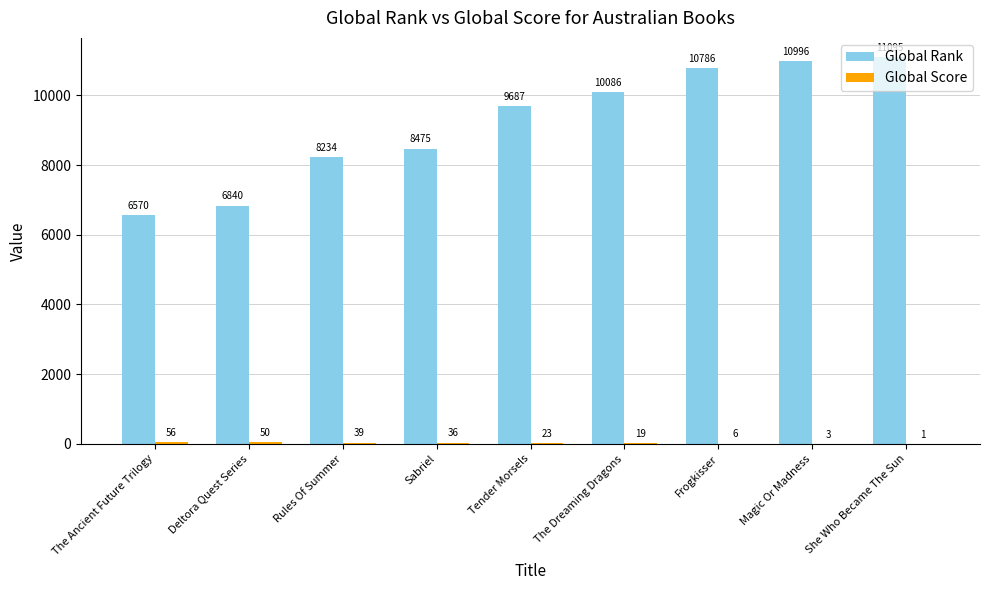

Count the number of categories in the chart.

9